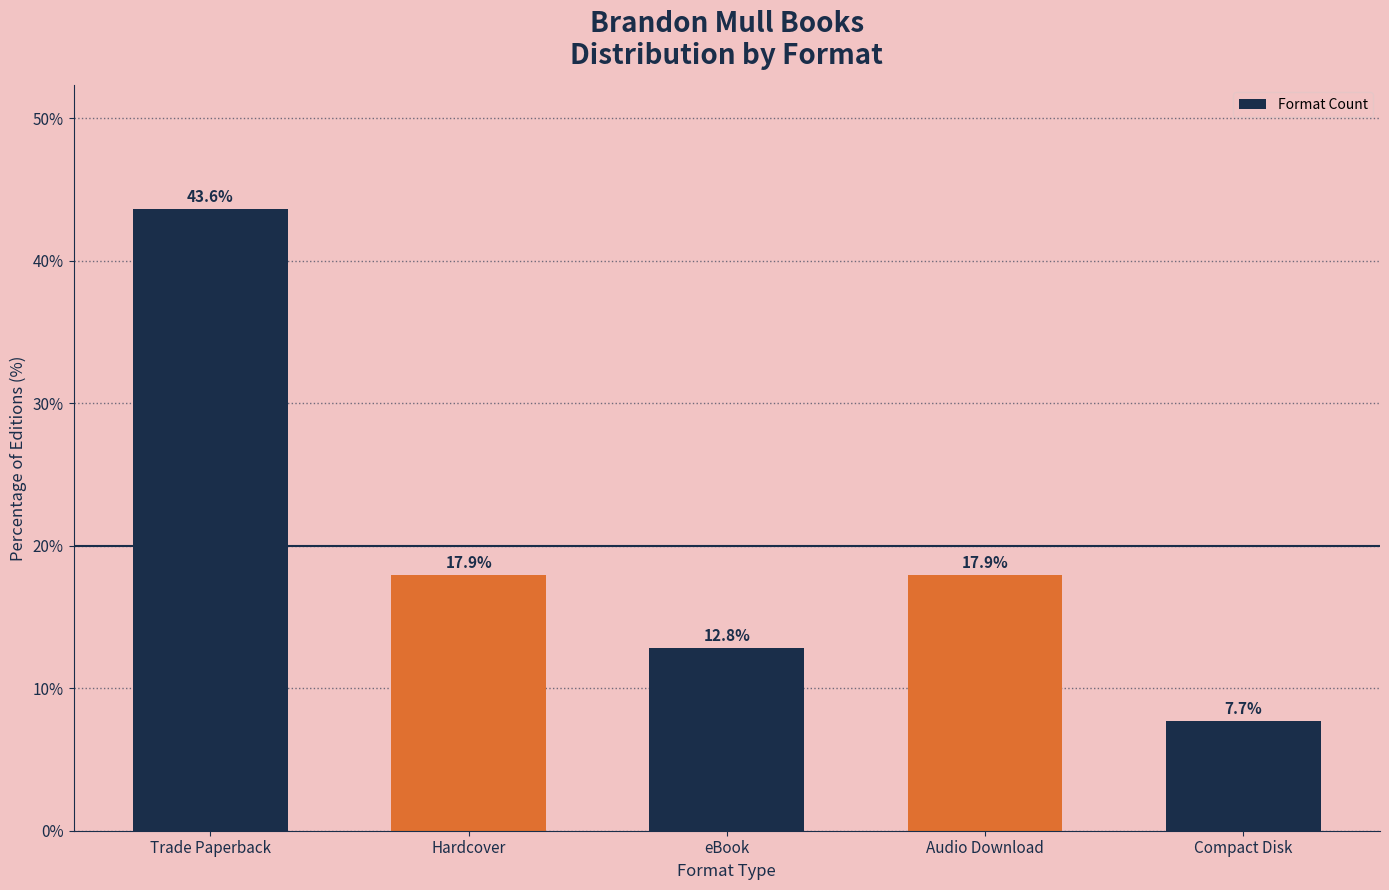

What is the change in value from Trade Paperback to eBook?

-30.8